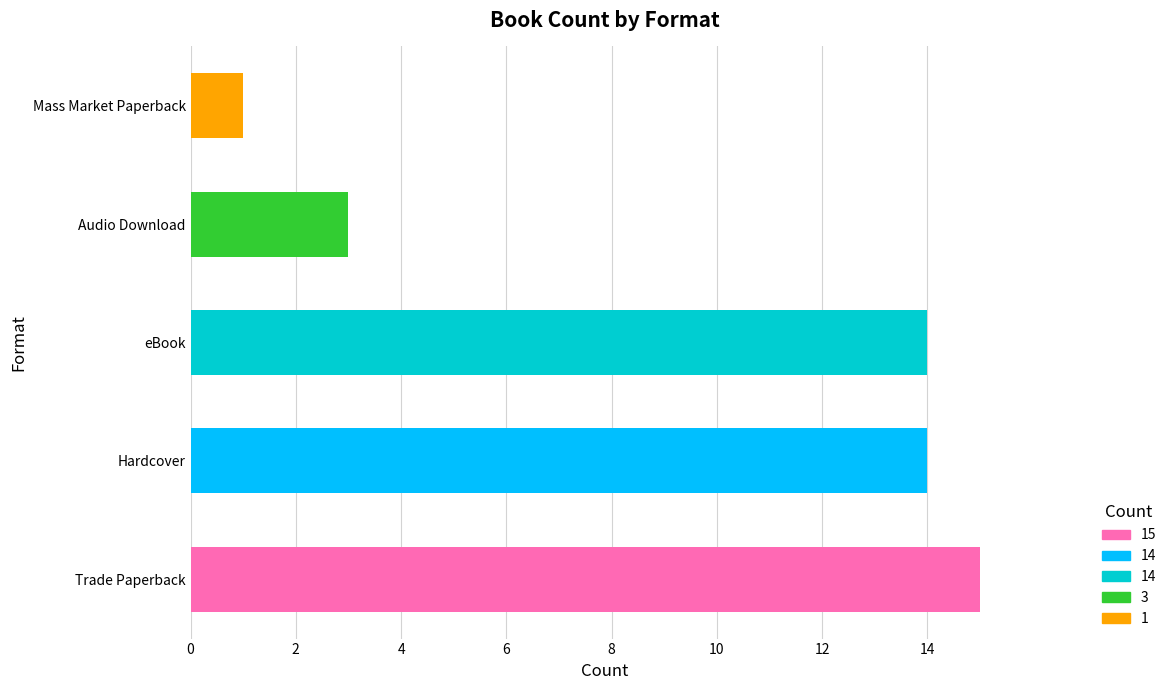

Which has a higher value, Audio Download or Mass Market Paperback?

Audio Download